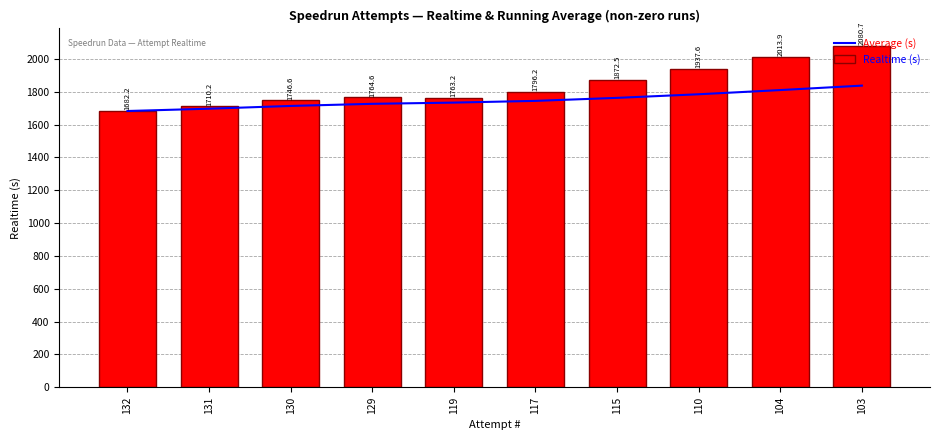

Which series has the largest range (max minus min)?

Realtime (s)